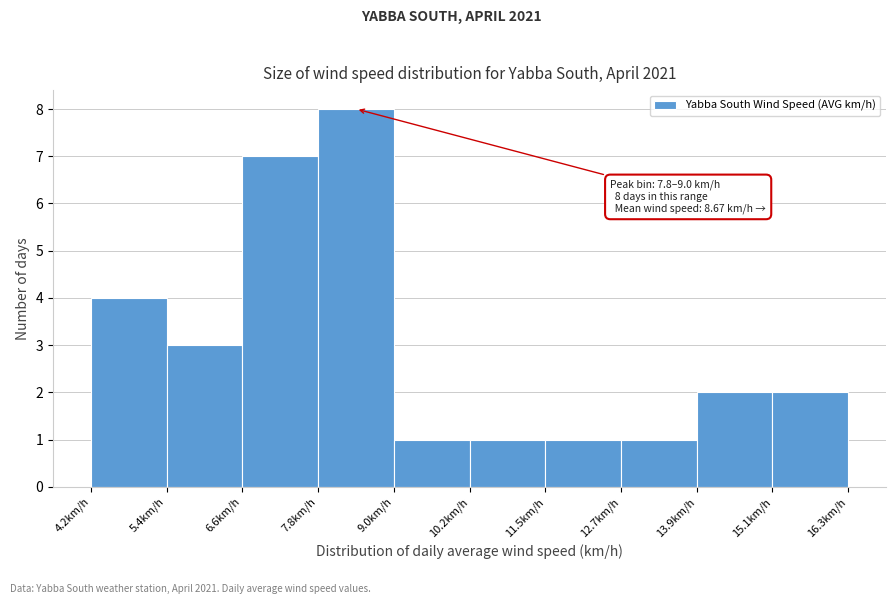

Which range on the x-axis has the tallest bar?

7.8 to 9.0